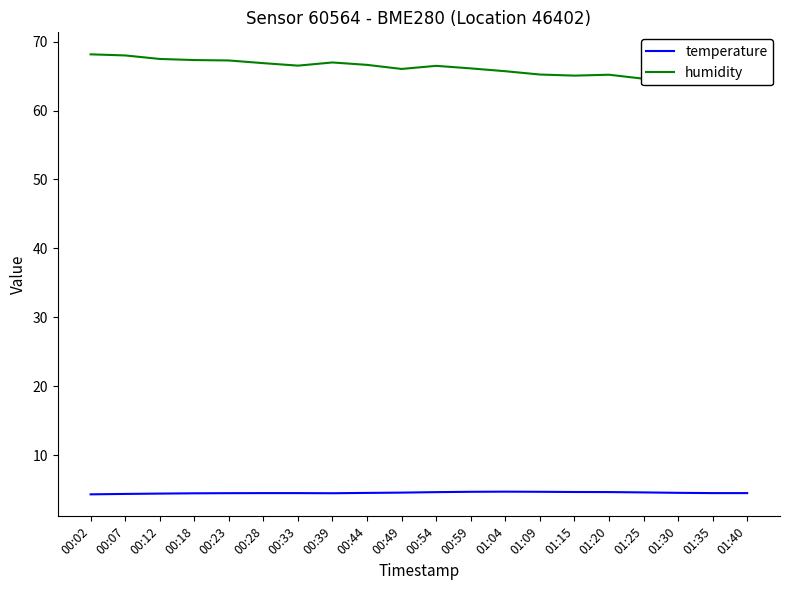

How many interior local peaks does the humidity series have?

3